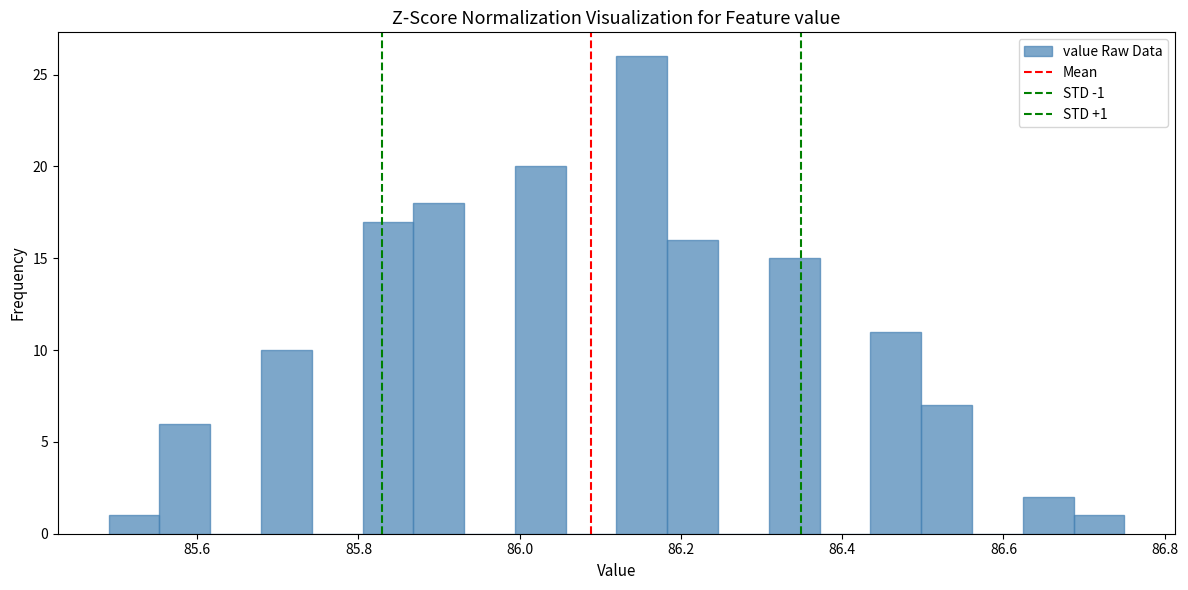

Read against the x-axis, roughly where is the centre of the tallest bar?

86.16